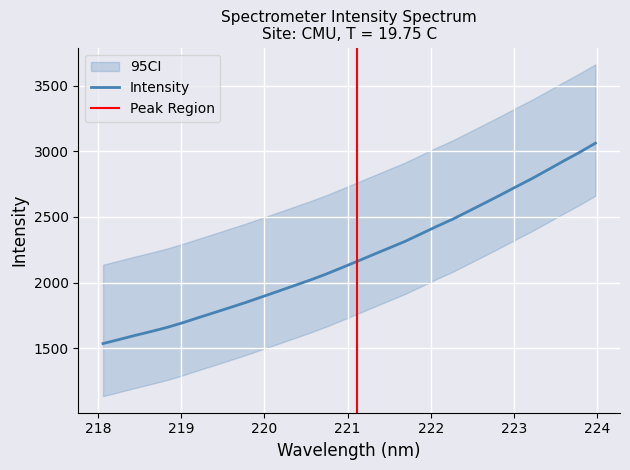

Which category has the highest value across all series?

223.9802